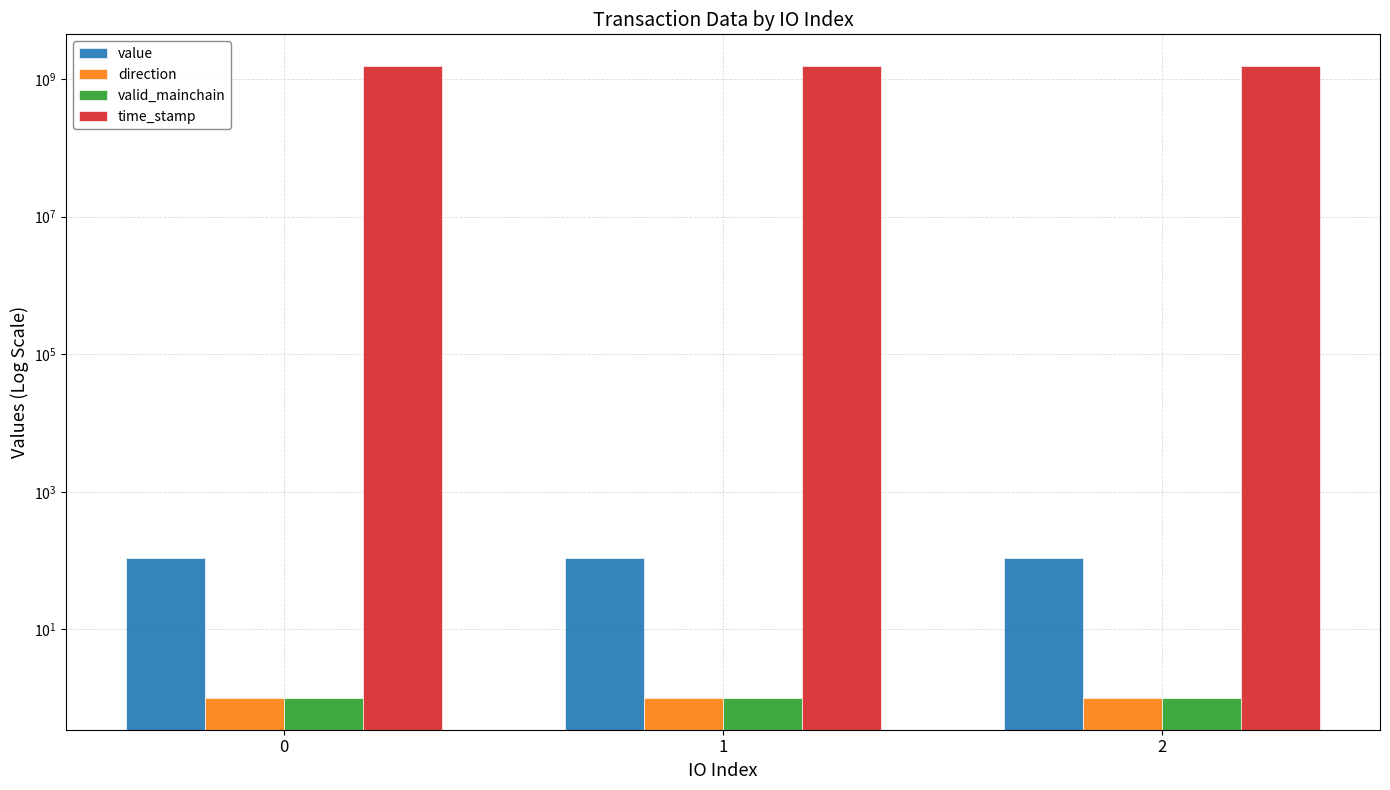

Reading left to right, list all the values displayed in this chart.

value: 110.2	109.6	109.6
direction: 1.0	1.0	1.0
valid_mainchain: 1.0	1.0	1.0
time_stamp: 1556011051.0	1556010825.0	1556008570.0